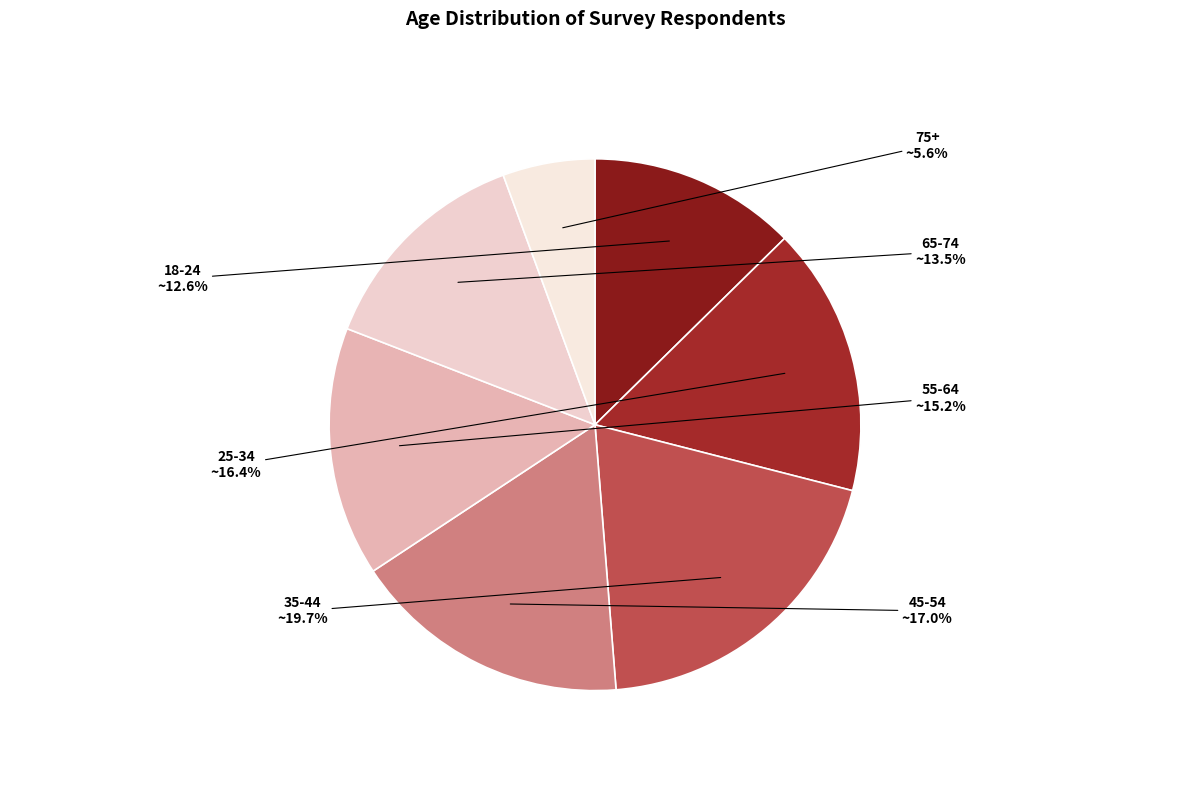

Approximately how many times larger is the value at 35-44 compared to 18-24?

1.6